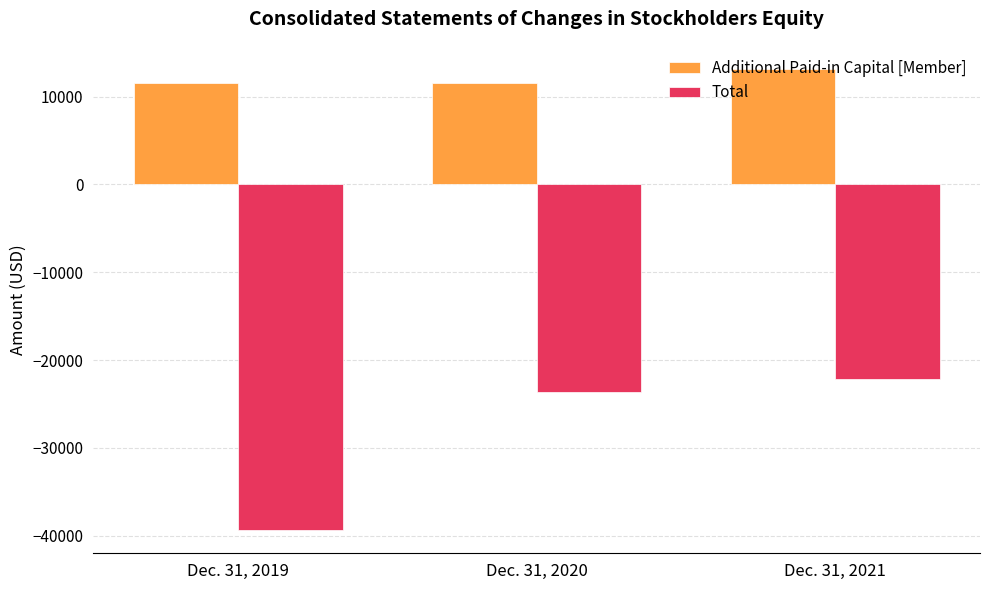

At Dec. 31, 2020, list the series in order from largest to smallest.

Additional Paid-in Capital [Member], Total